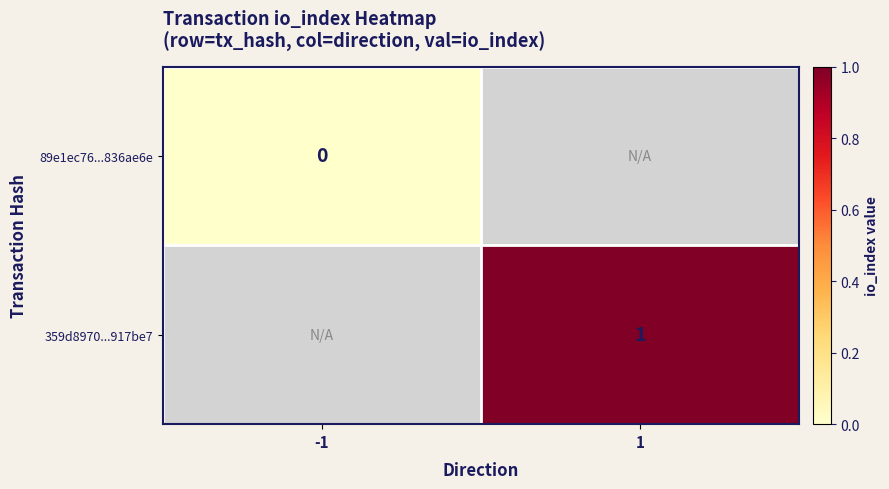

Is the value of 89e1ec76...836ae6e at -1 greater than the value of 359d8970...917be7 at 1?

No